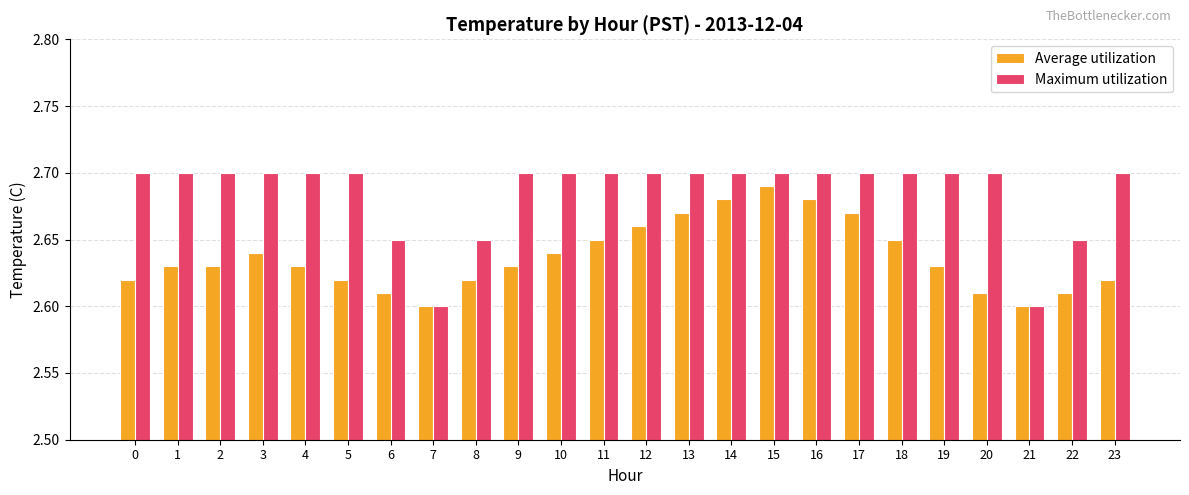

What is the sum of all Maximum utilization values?

64.5